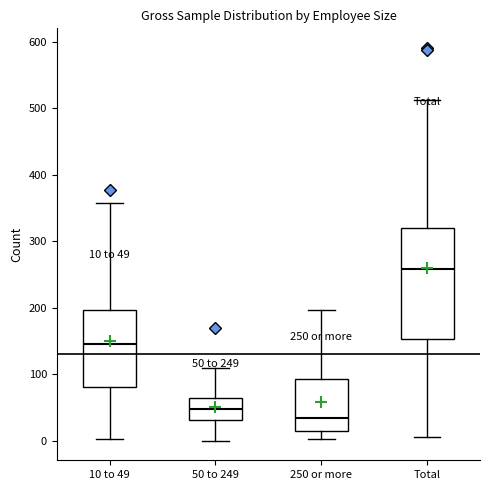

Comparing the boxes themselves (not the whiskers), which one is the tallest?

Total